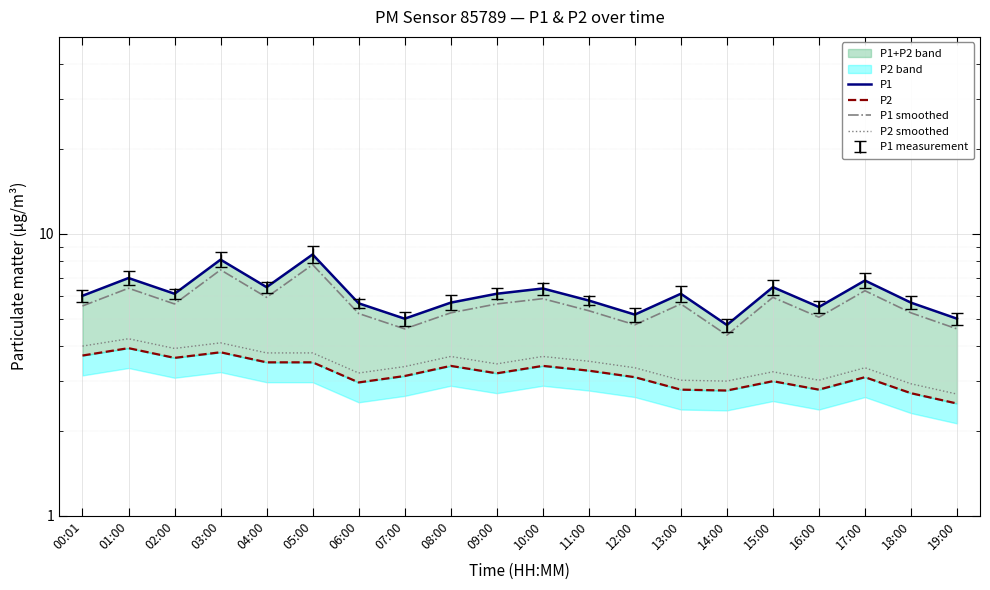

True or false: P2 smoothed has a value of 3.5 at 11:00.

True